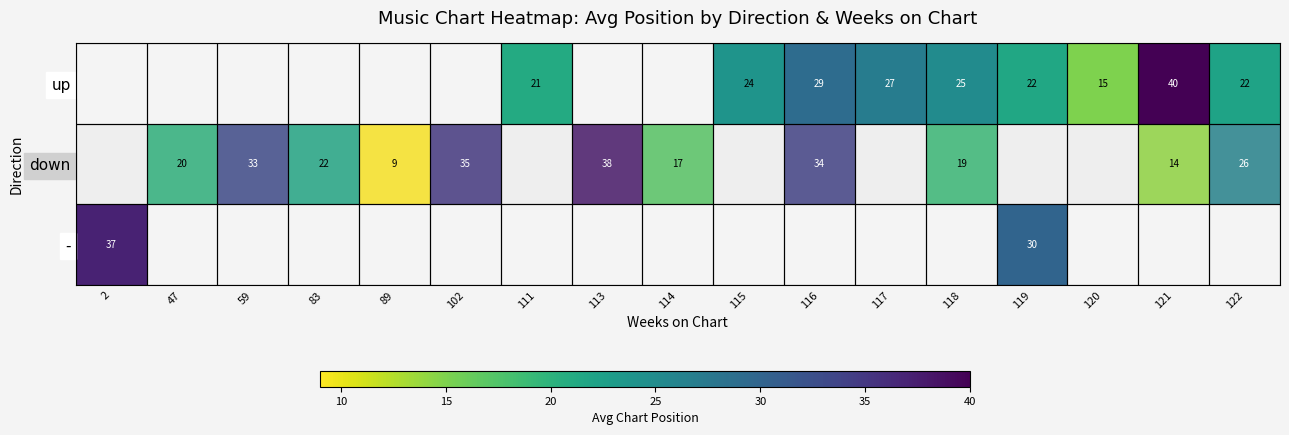

True or false: down has a value of 5 at 89.

False